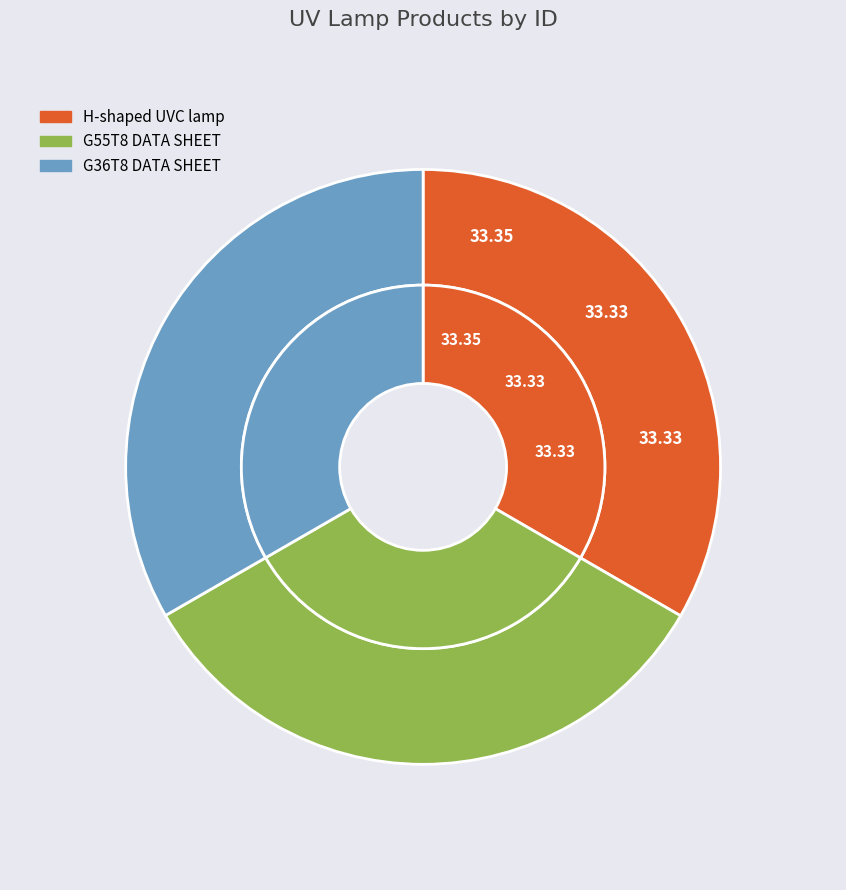

Is H-shaped UVC lamp the majority of the pie?

No